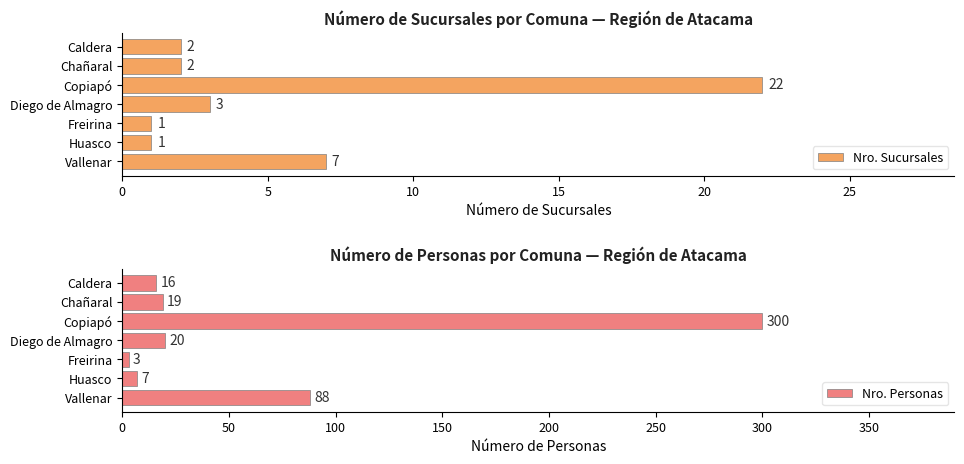

List the series in order of their overall mean, highest first.

Nro. Personas, Nro. Sucursales